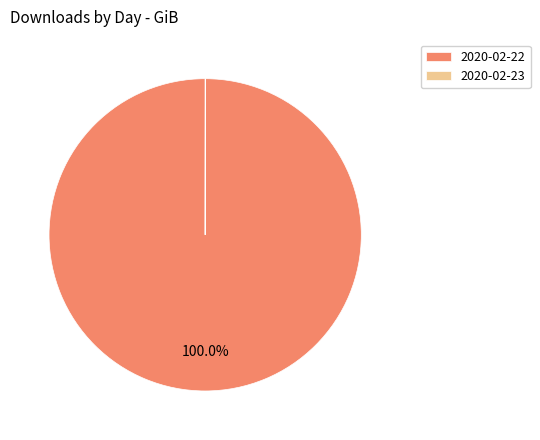

Which category accounts for the majority?

2020-02-22